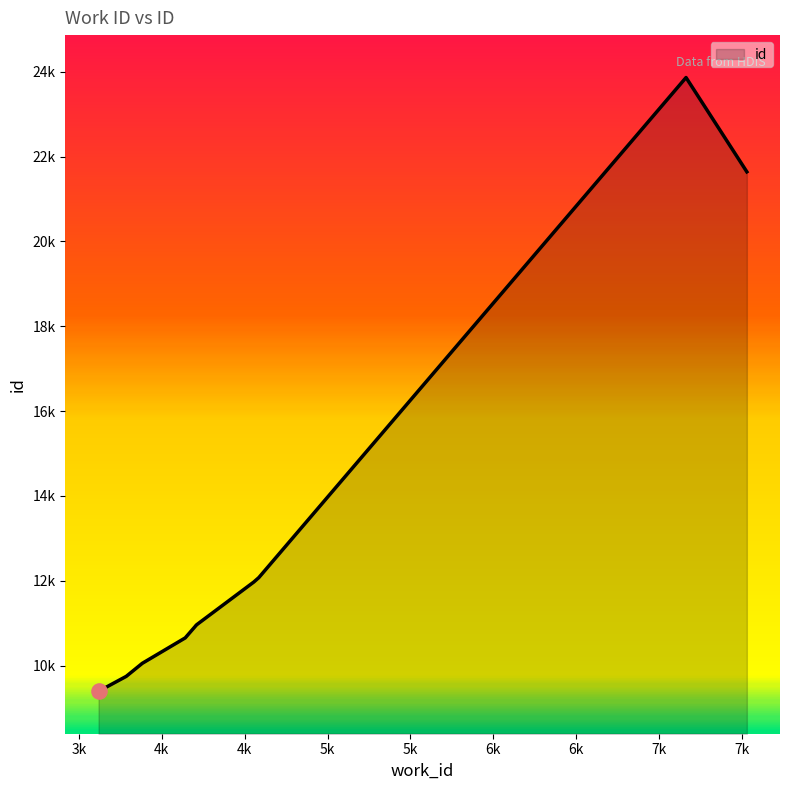

What is the change in value from 3618 to 7163?

+14469